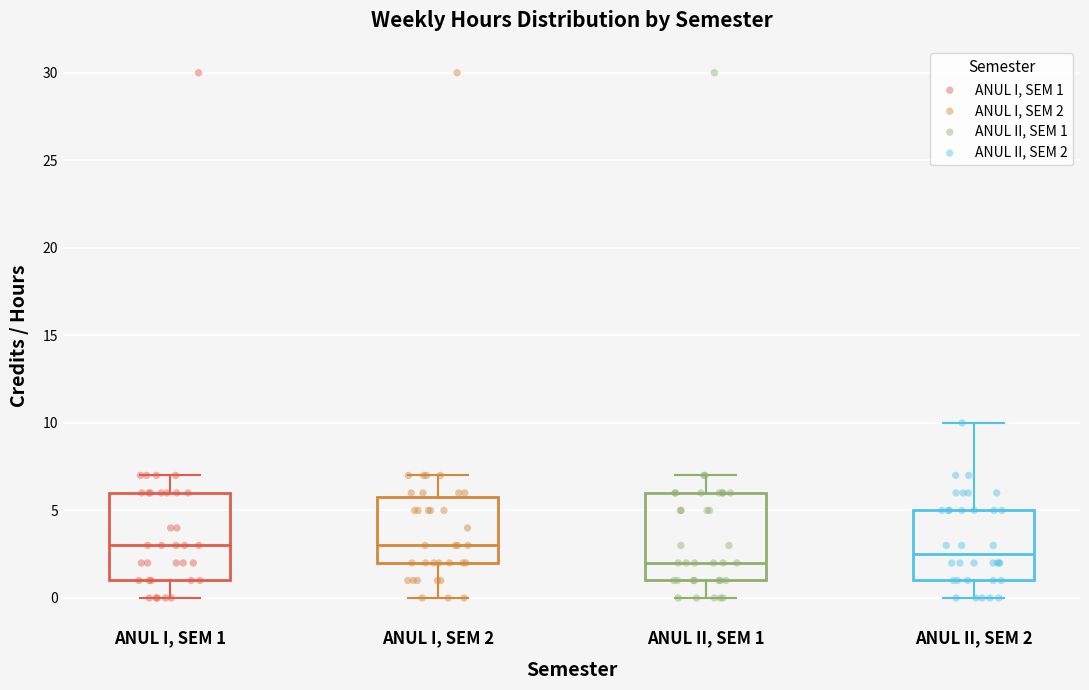

Where is the upper edge of the box for ANUL II, SEM 2 on the y-axis? The values are not printed on the chart, so give them approximately, as read against the axis.

5.0